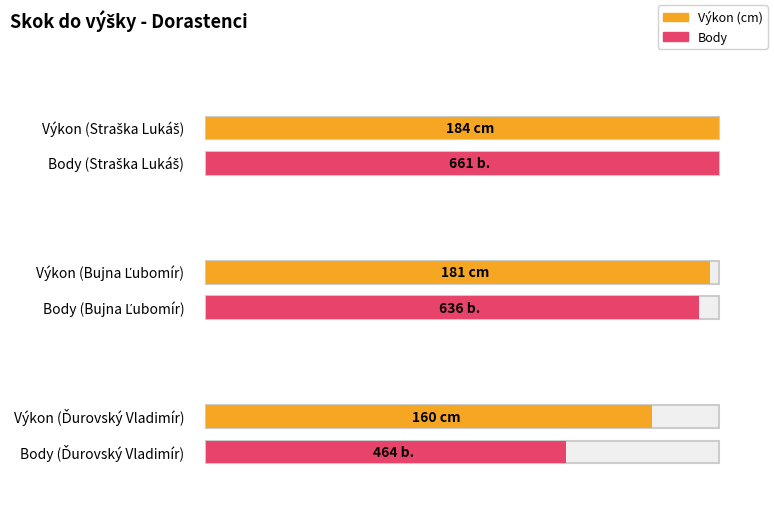

At which category is the sum across all series the highest?

Straška Lukáš